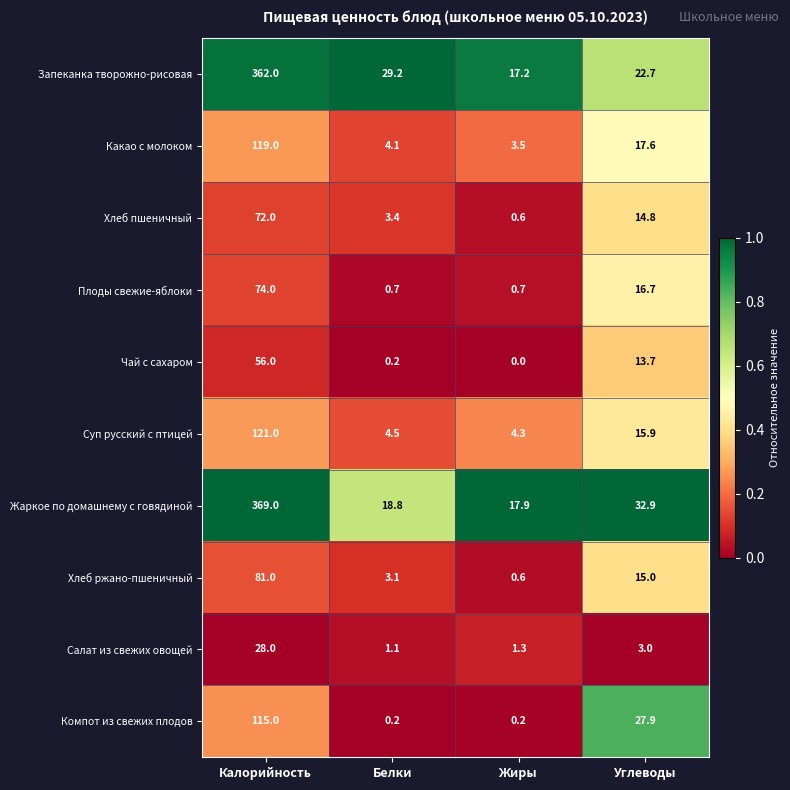

Where does the Салат из свежих овощей series first go above 3?

Калорийность